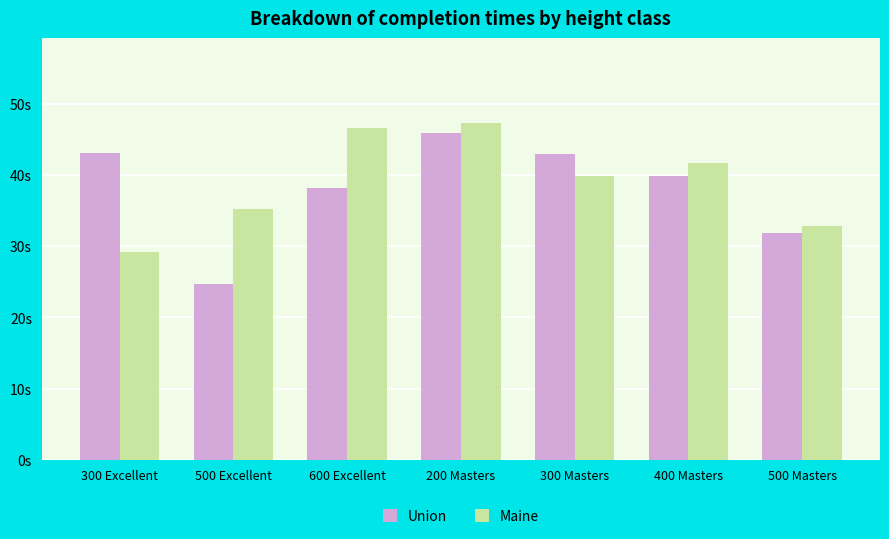

Rank the series by their average value, from highest to lowest.

Maine, Union